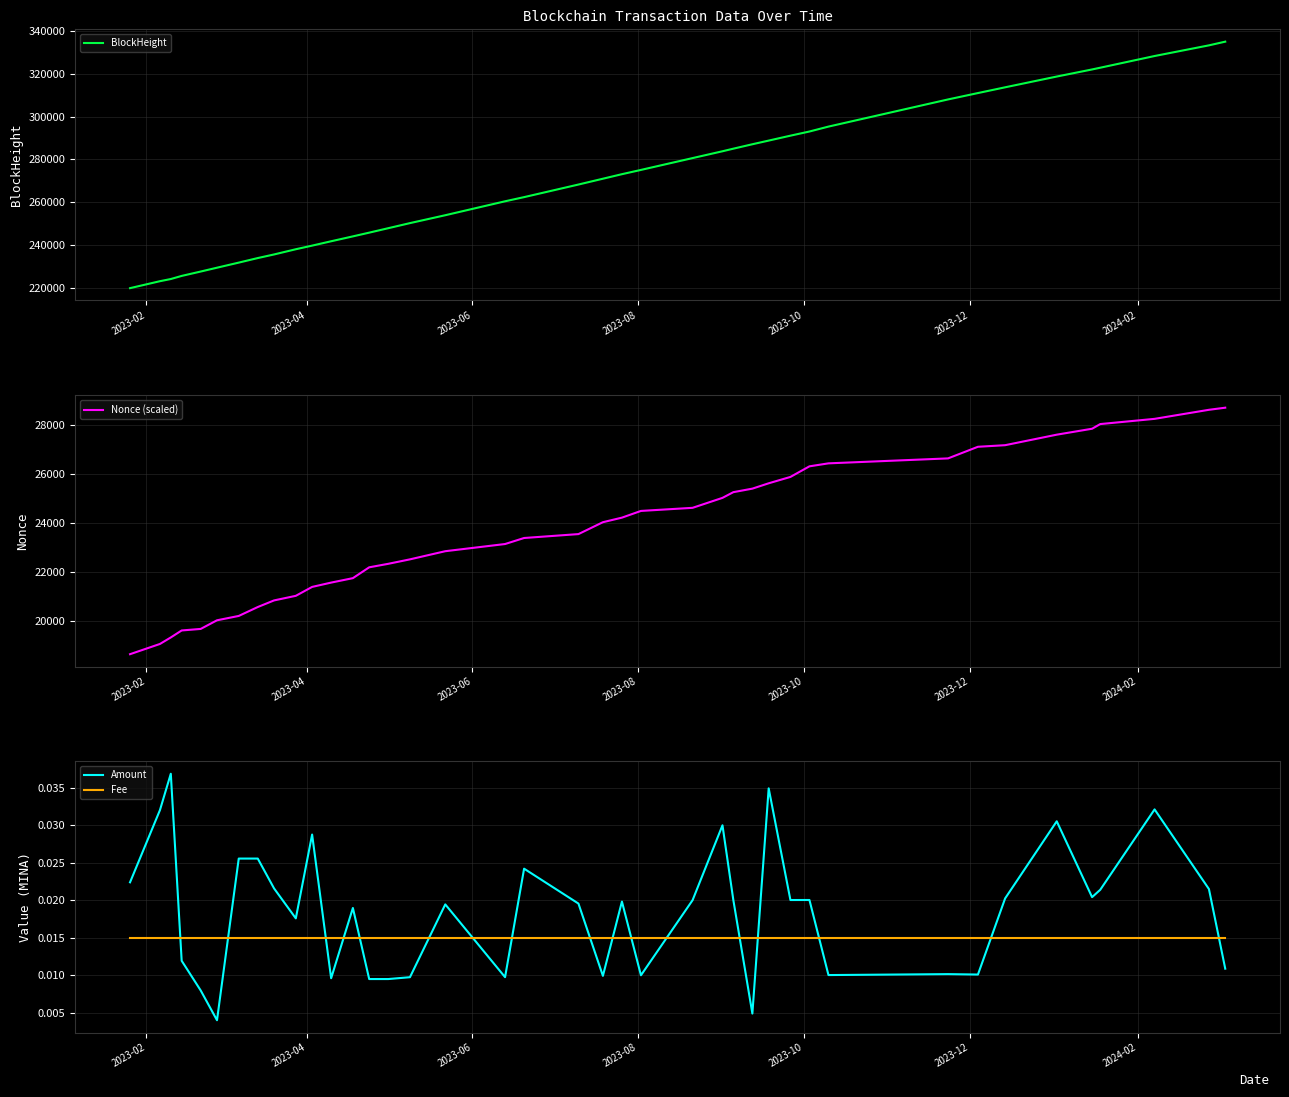

After their last crossing, which series has the higher values: Fee or Amount?

Fee